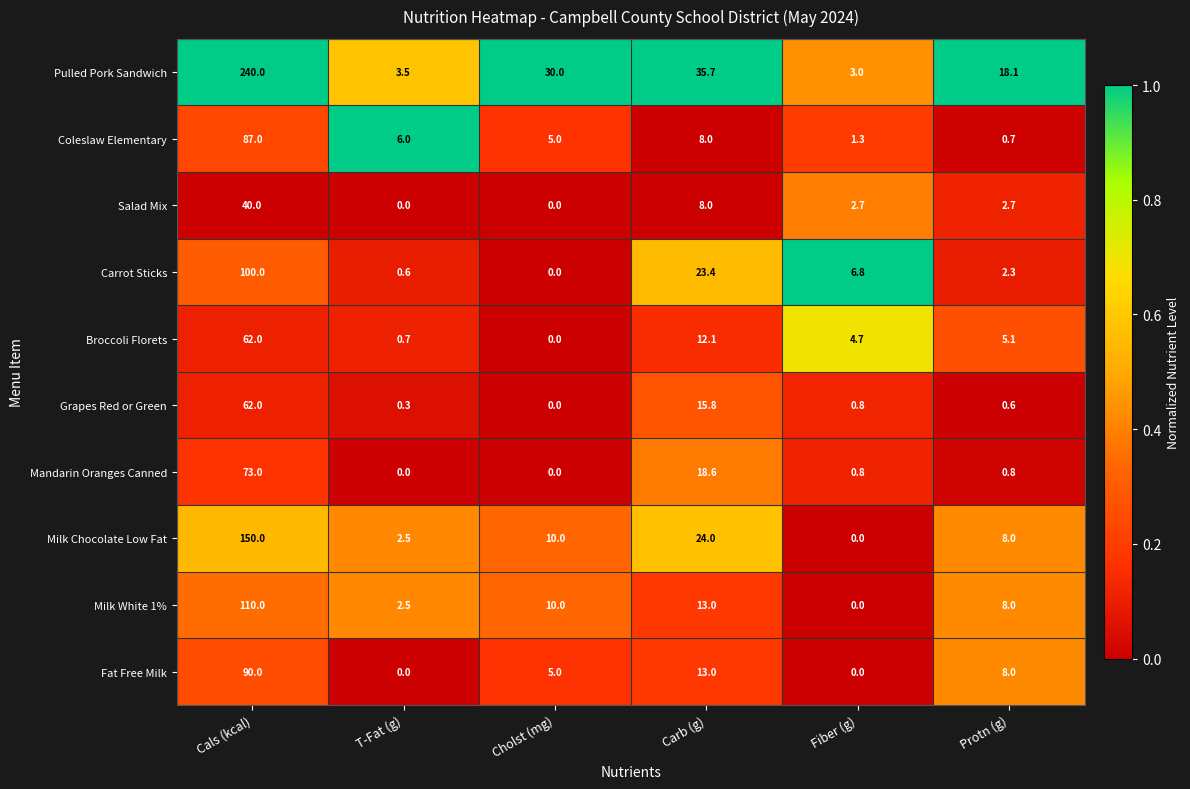

The value of Milk White 1% at Fiber (g) is 0.0. True or false?

True